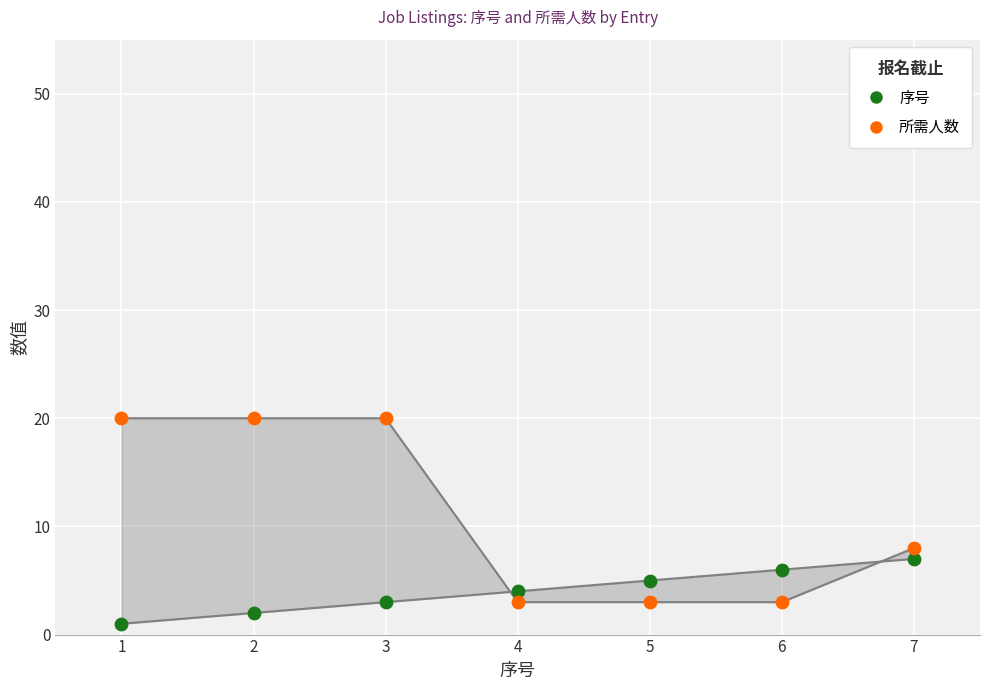

Across all series, what Y value is closest to 10?

8